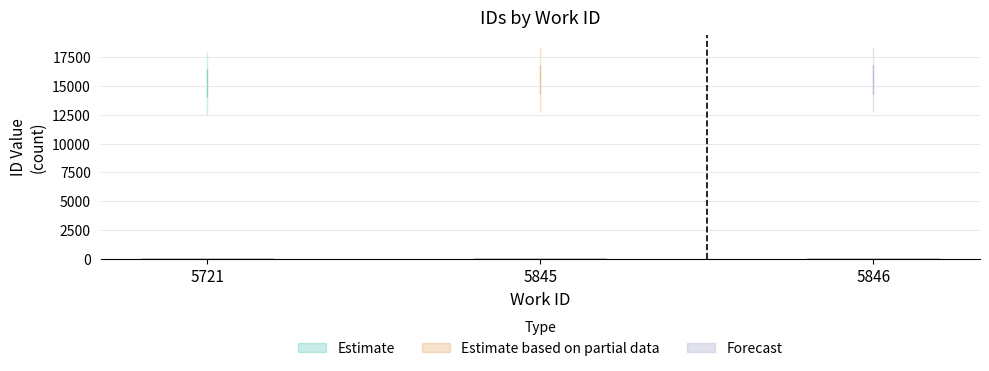

What is the sum of all values?

278.4